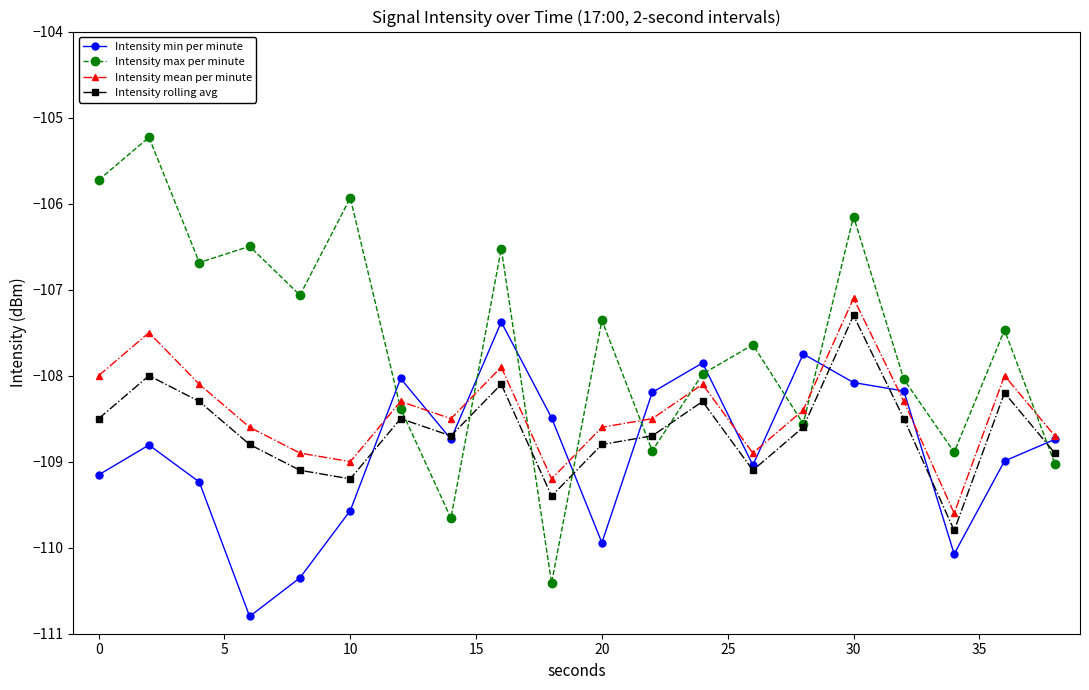

What is the minimum value shown in the chart?

-110.8